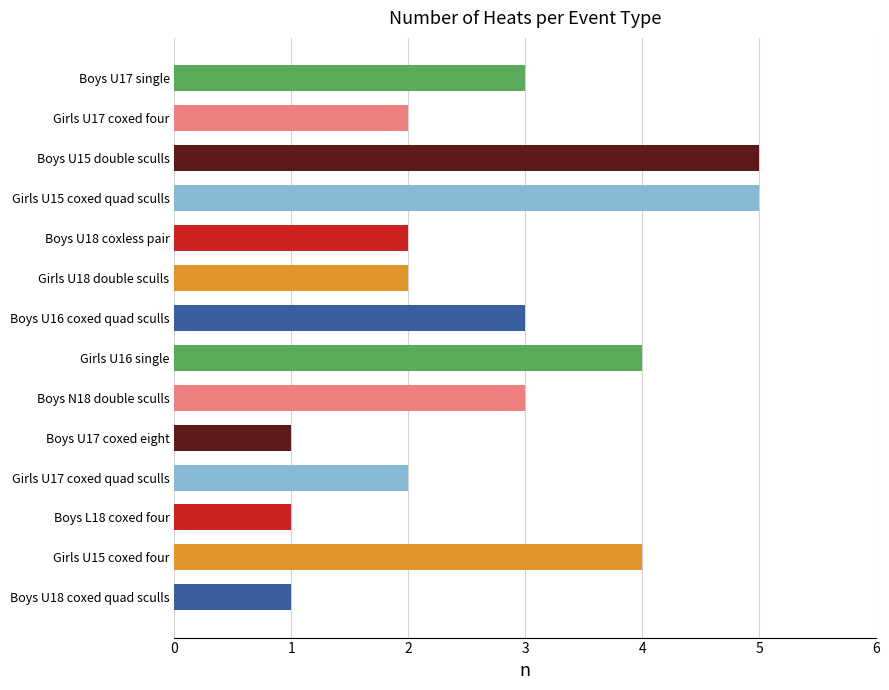

What is the change in value from Girls U17 coxed four to Girls U15 coxed quad sculls?

+3